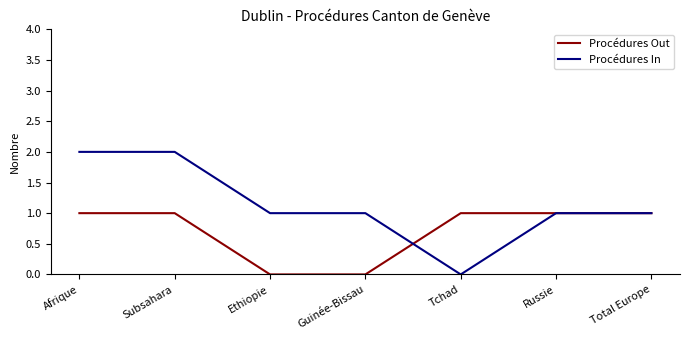

At which label does Procédures In reach its minimum?

Tchad